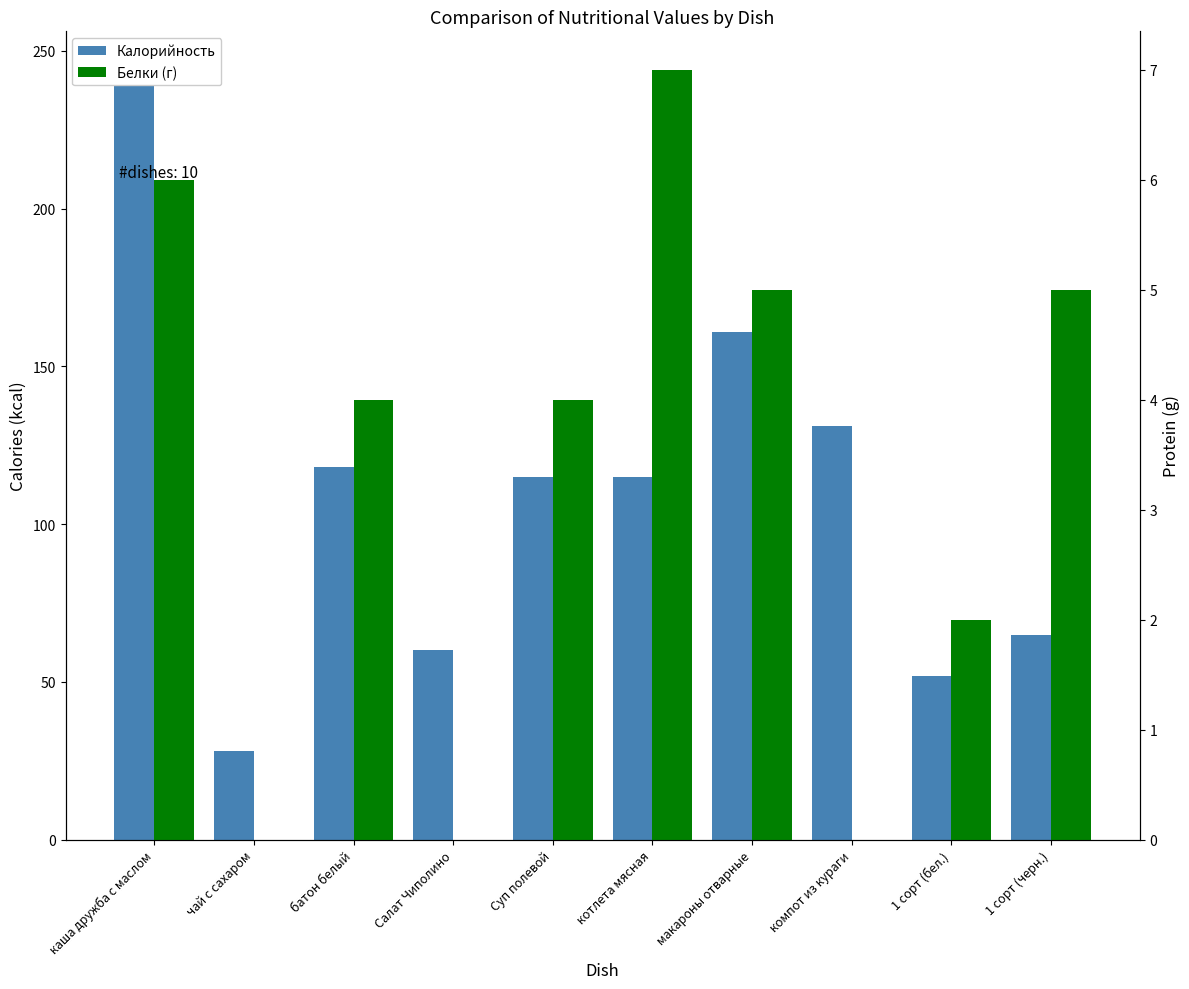

Which series has the largest range (max minus min)?

Калорийность